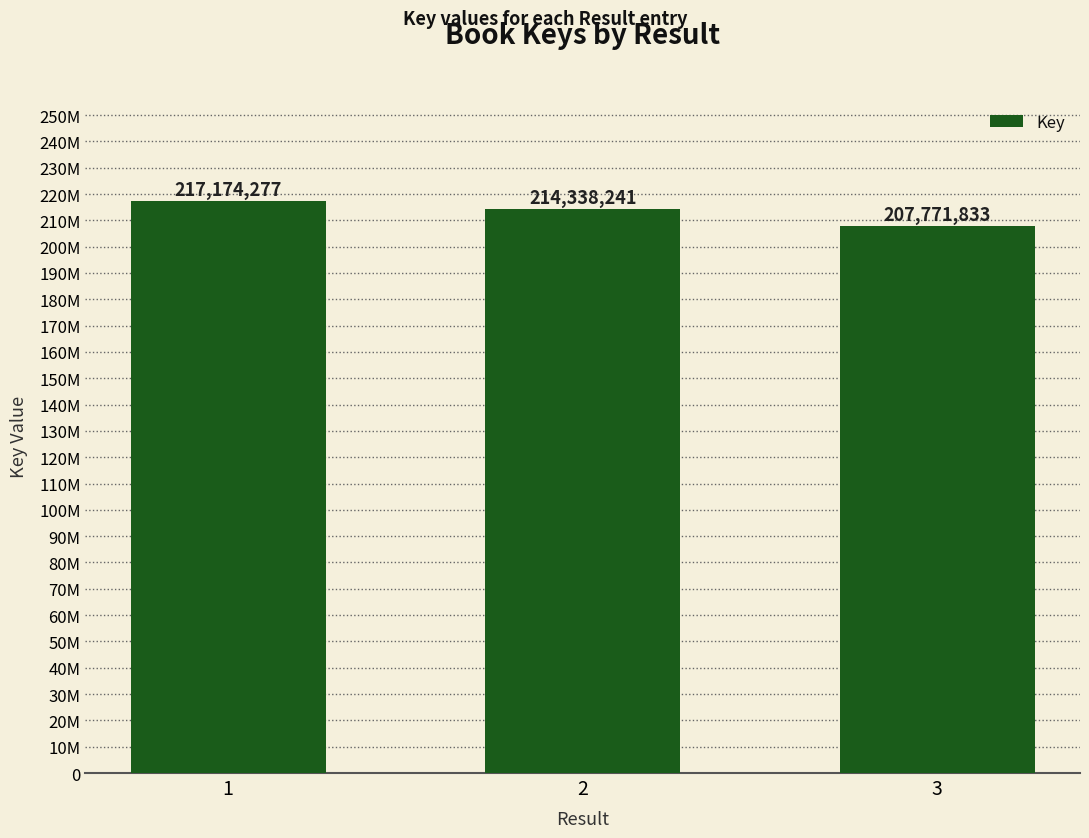

Reading left to right, what are all the values shown in this chart?

217174277	214338241	207771833